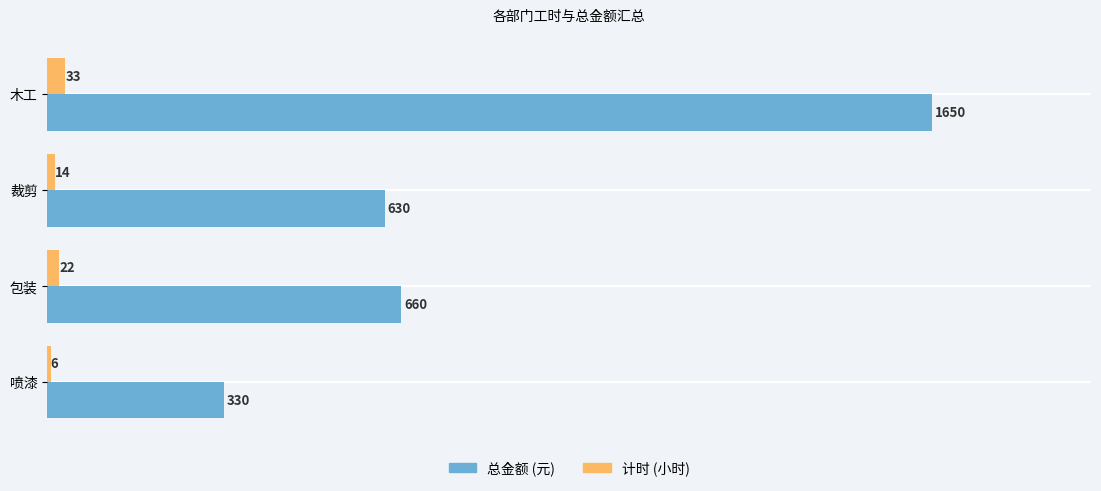

Is it true that 计时 (小时) equals 22 at 包装?

True